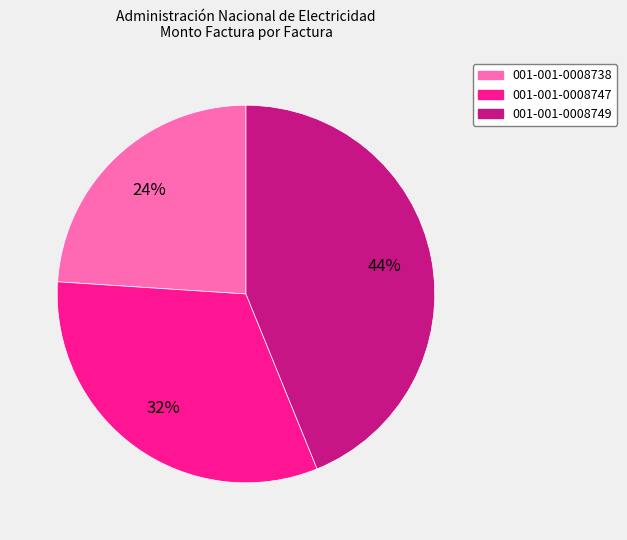

To the nearest percent, what is the difference between the largest and smallest slice percentages?

20%